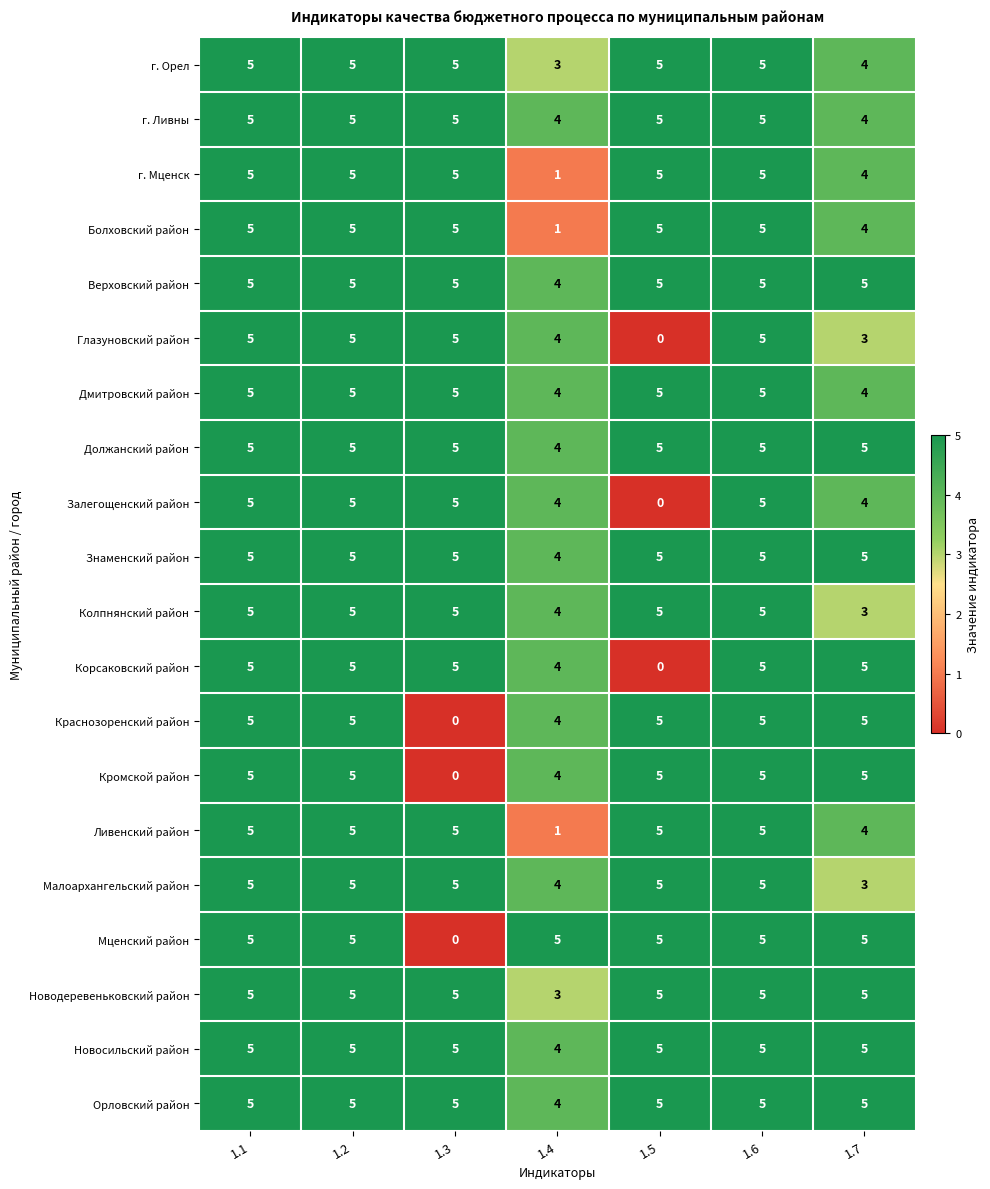

Is the value of Орловский район at 1.4 greater than the value of Ливенский район at 1.1?

No